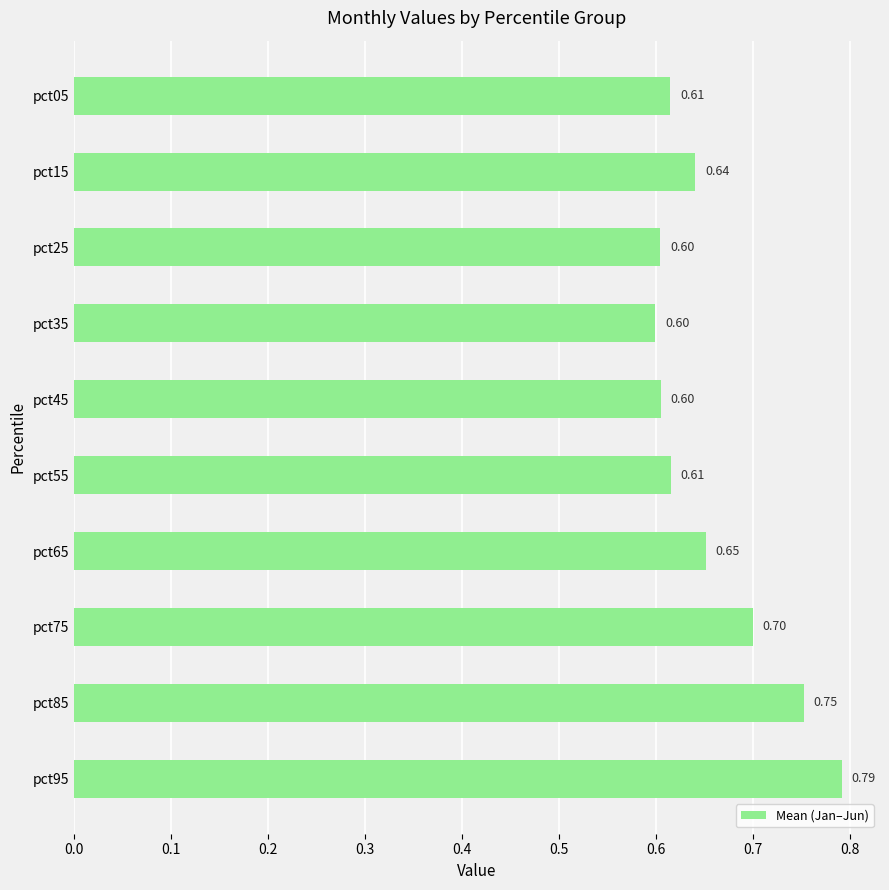

What is the sum of the values at pct35 and pct15?

1.2